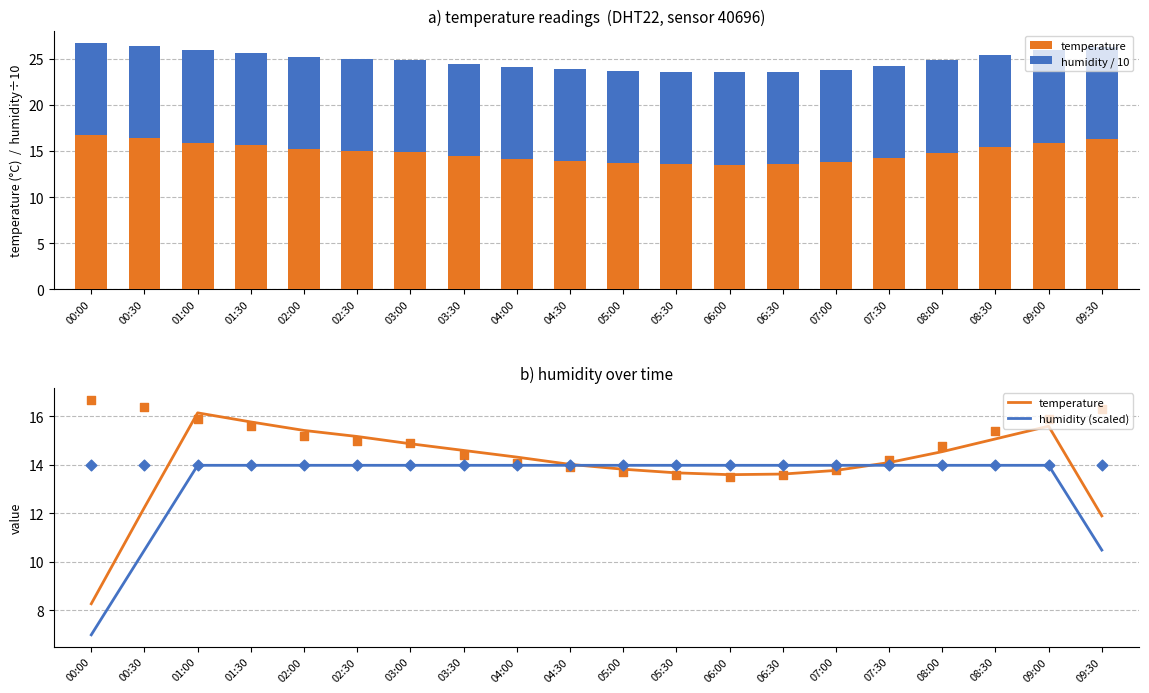

Which series has the widest spread of Y values?

temperature